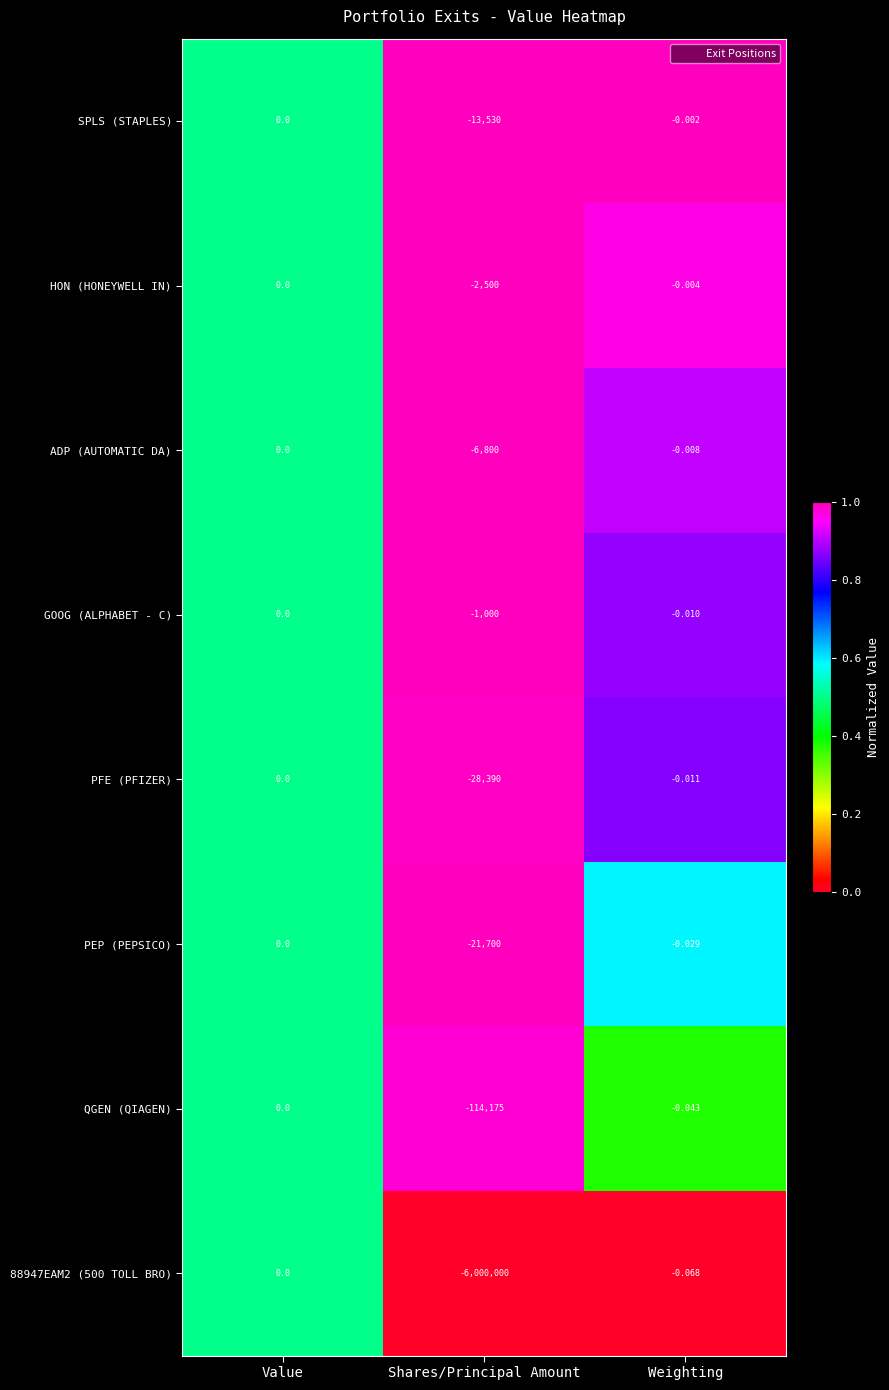

Which series has the largest total across all categories?

GOOG (ALPHABET - C)